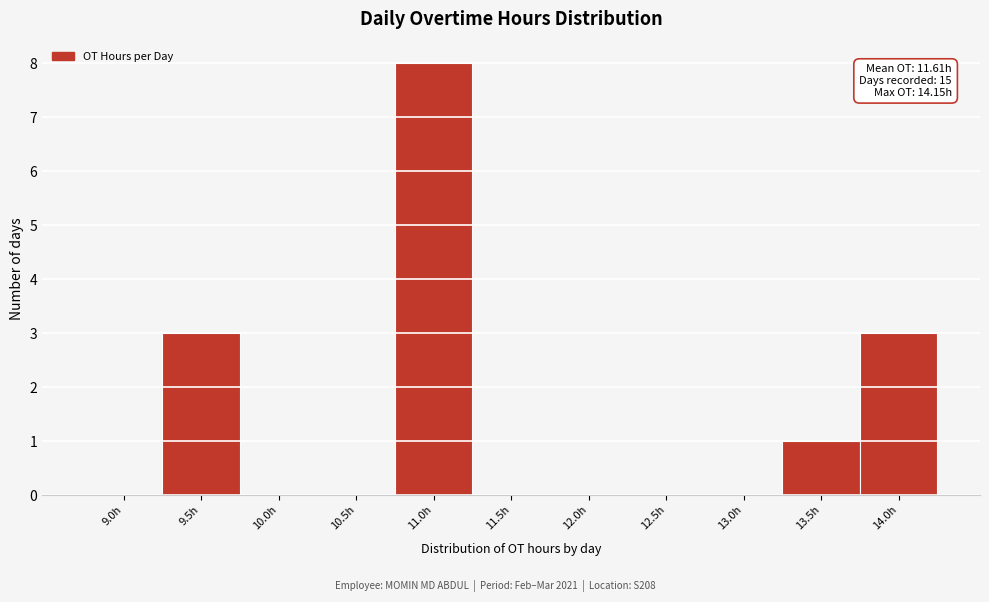

Reading left to right, transcribe all the data shown in this chart.

9.0h=0	9.5h=3	10.0h=0	10.5h=0	11.0h=8	11.5h=0	12.0h=0	12.5h=0	13.0h=0	13.5h=1	14.0h=3